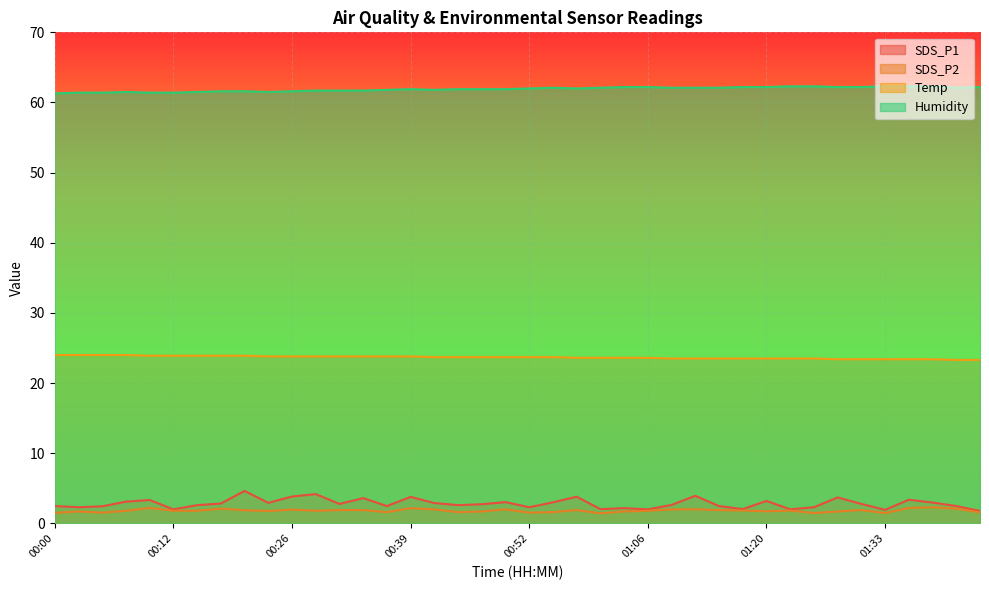

What is the label of the 14th point from the left?

00:34